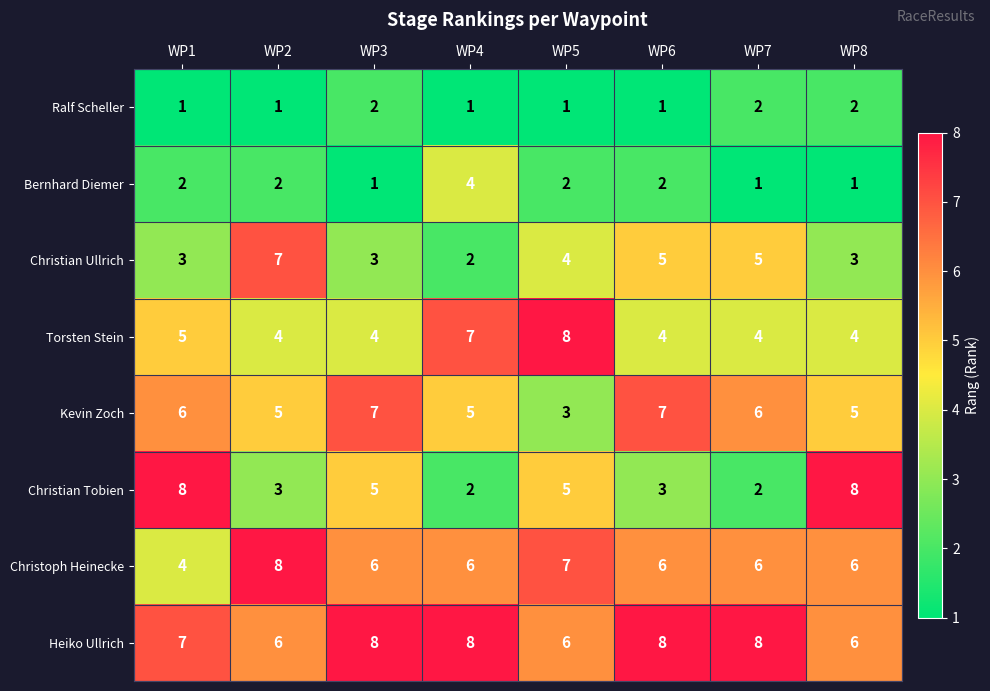

At how many categories does at least one series exceed 6?

8